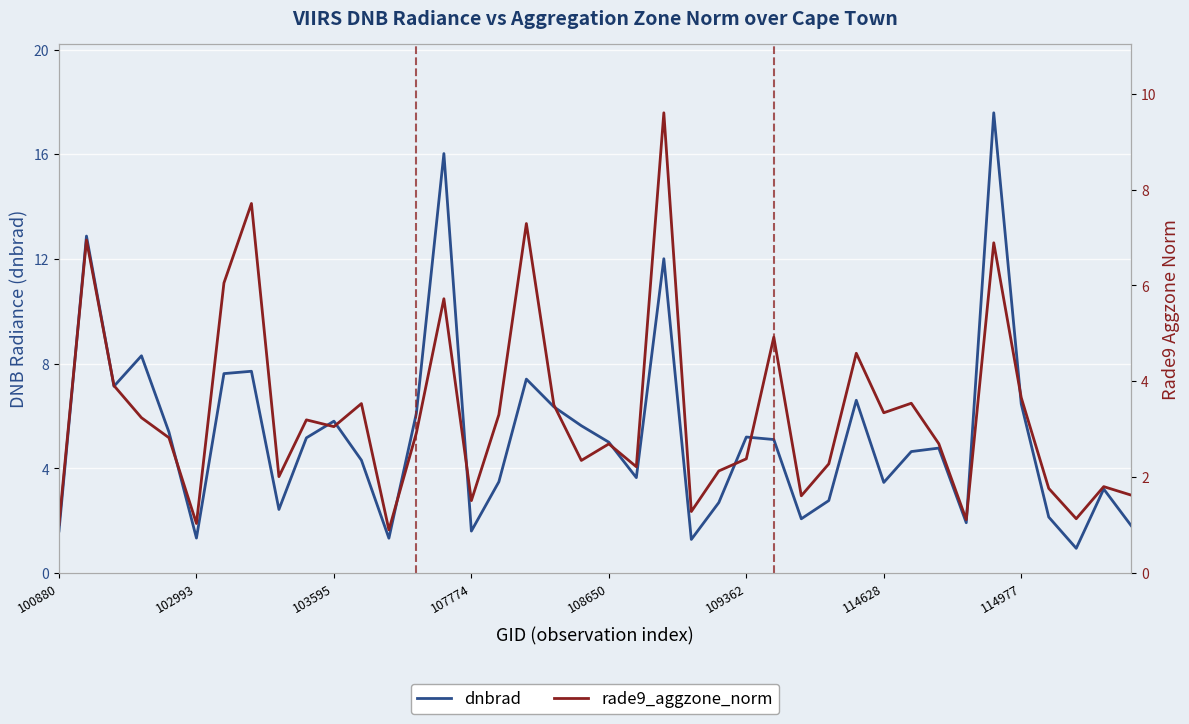

Reading left to right, list all the values displayed in this chart.

dnbrad: 1.6	12.9	7.1	8.3	5.4	1.3	7.6	7.7	2.4	5.2	5.8	4.3	1.3	6.1	16.0	1.6	3.5	7.4	6.4	5.6	5.0	3.6	12.0	1.3	2.7	5.2	5.1	2.1	2.8	6.6	3.5	4.6	4.8	1.9	17.6	6.5	2.1	0.9	3.2	1.8
rade9_aggzone_norm: 1.0	6.9	3.9	3.2	2.8	1.0	6.1	7.7	2.0	3.2	3.1	3.5	0.9	2.9	5.7	1.5	3.3	7.3	3.5	2.3	2.7	2.2	9.6	1.3	2.1	2.4	4.9	1.6	2.3	4.6	3.3	3.5	2.7	1.1	6.9	3.7	1.8	1.1	1.8	1.6